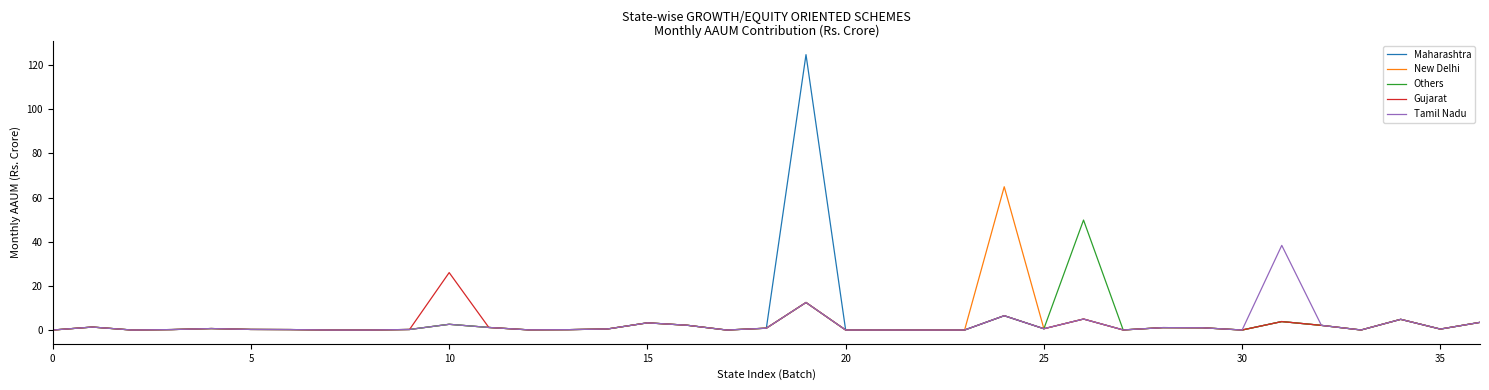

What is the greatest value displayed?

124.7